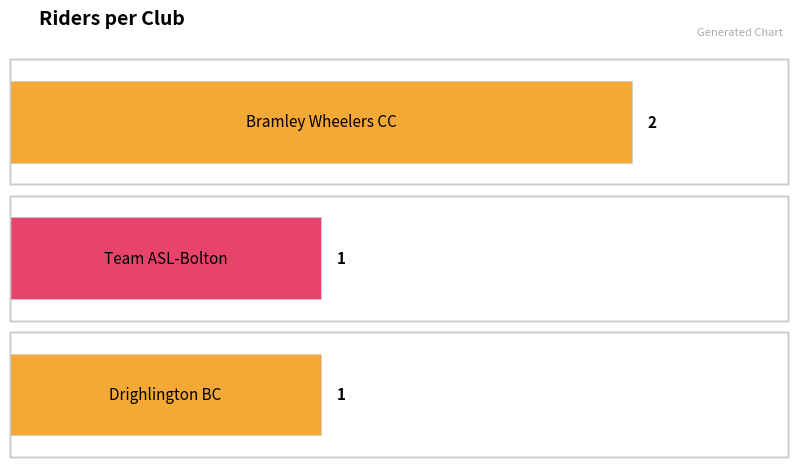

Does the chart contain any negative values?

No